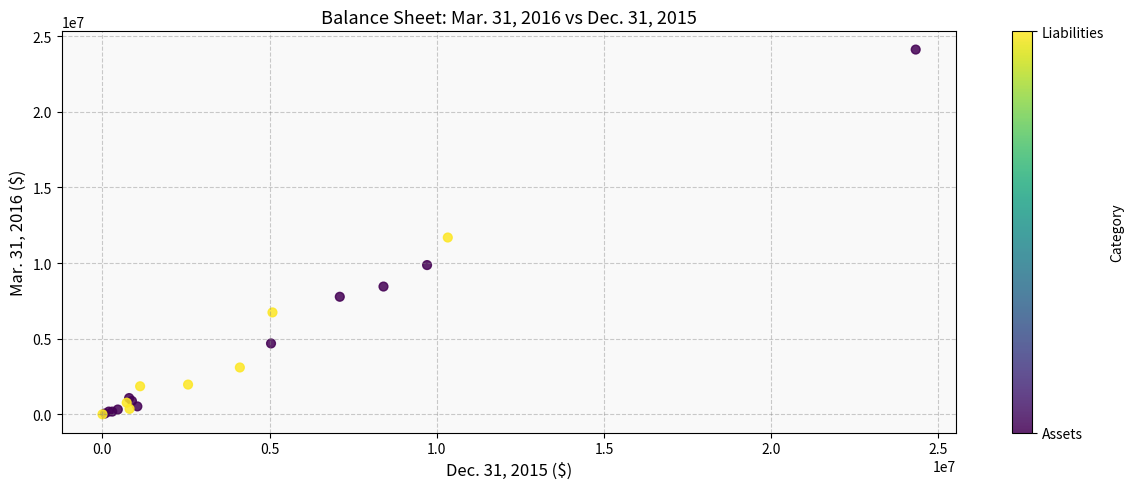

What Y value in the scatter plot is closest to 12060115?

11691517